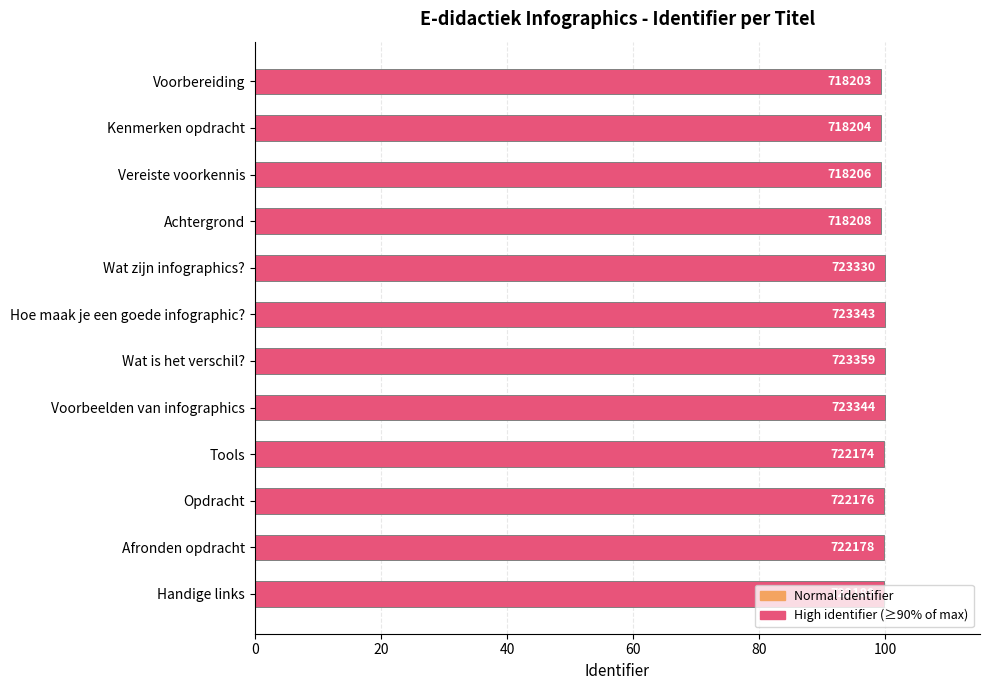

Does the chart contain any negative values?

No